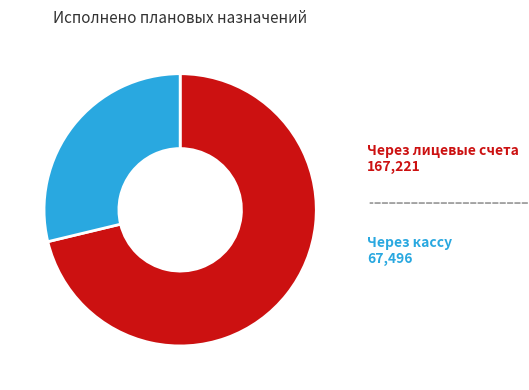

Is there any slice that represents more than half of the pie?

Yes